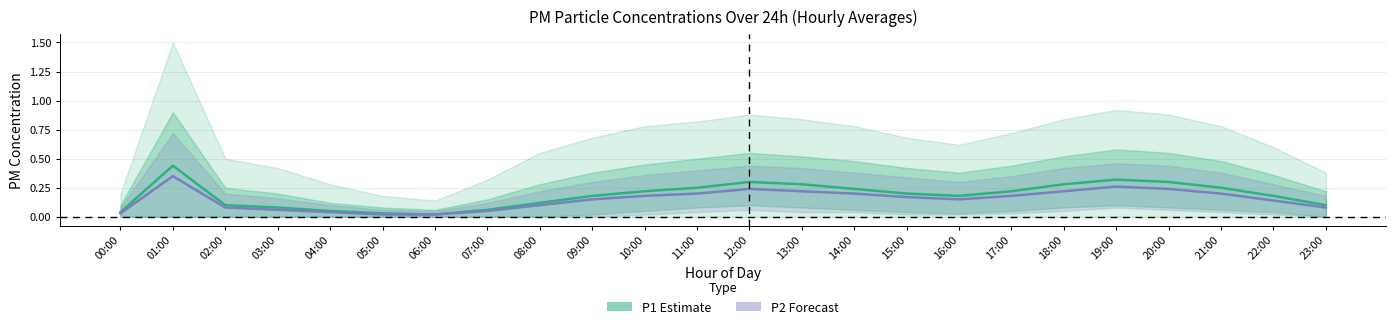

How many lines are shown in the chart?

2